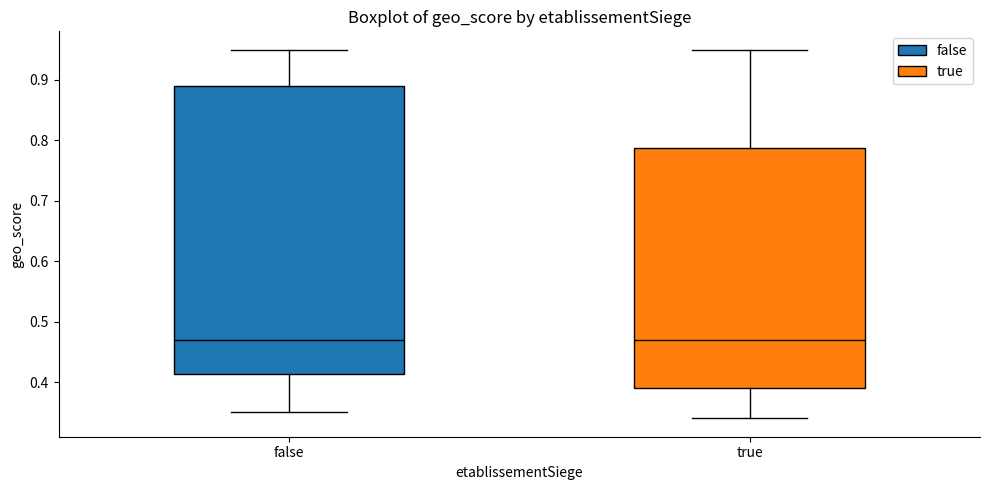

Where does the upper whisker of the box for false end on the y-axis? The values are not printed on the chart, so give them approximately, as read against the axis.

0.95